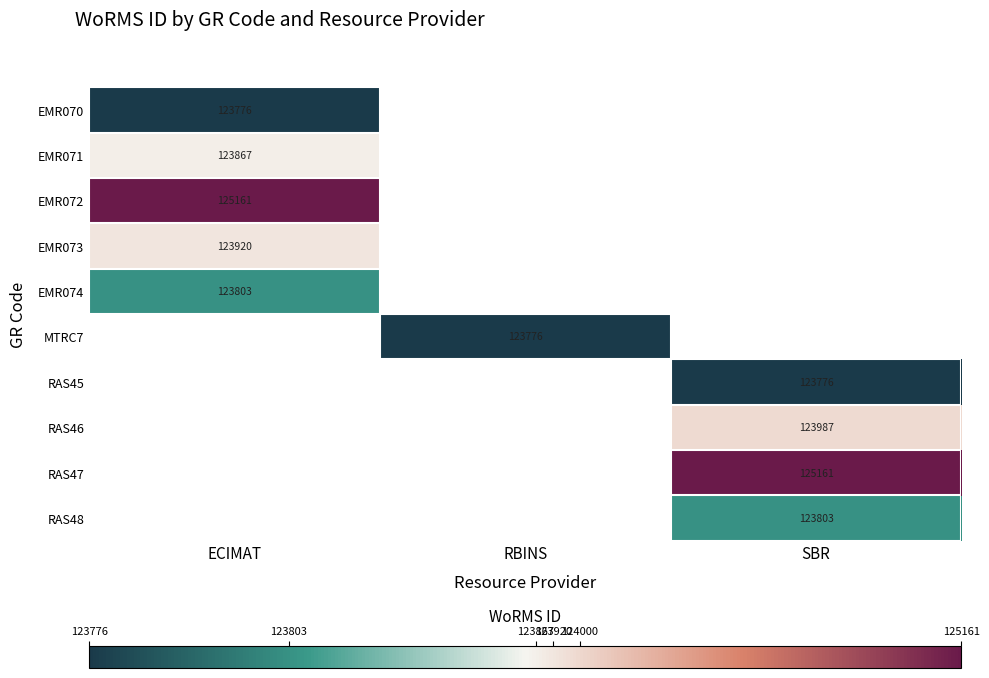

Is it true that RAS45 equals 173559 at SBR?

False